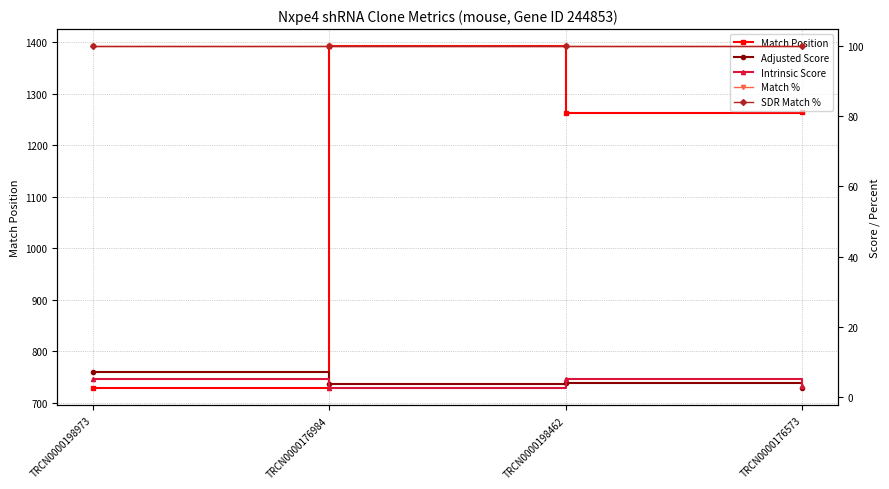

What position from the right is TRCN0000198462?

2